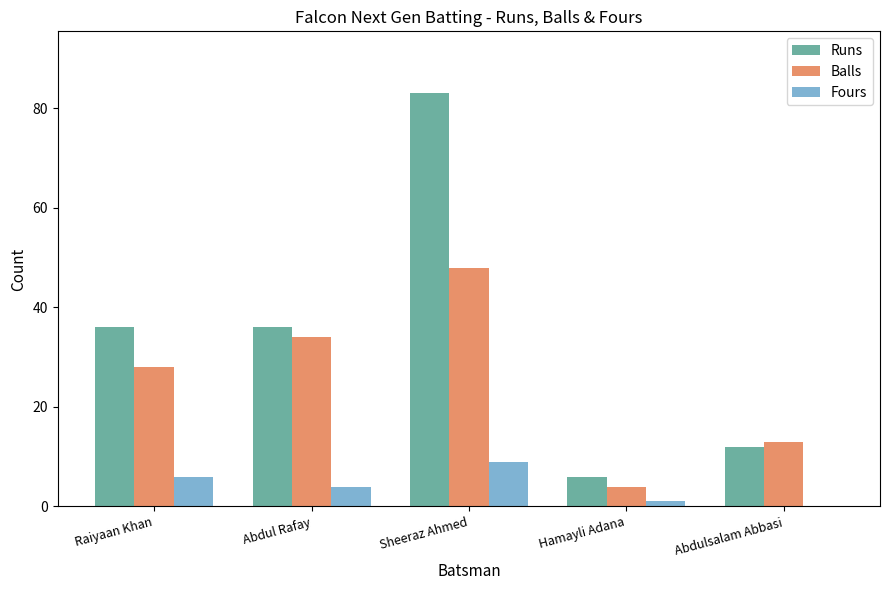

Read the Fours value at Sheeraz Ahmed.

9